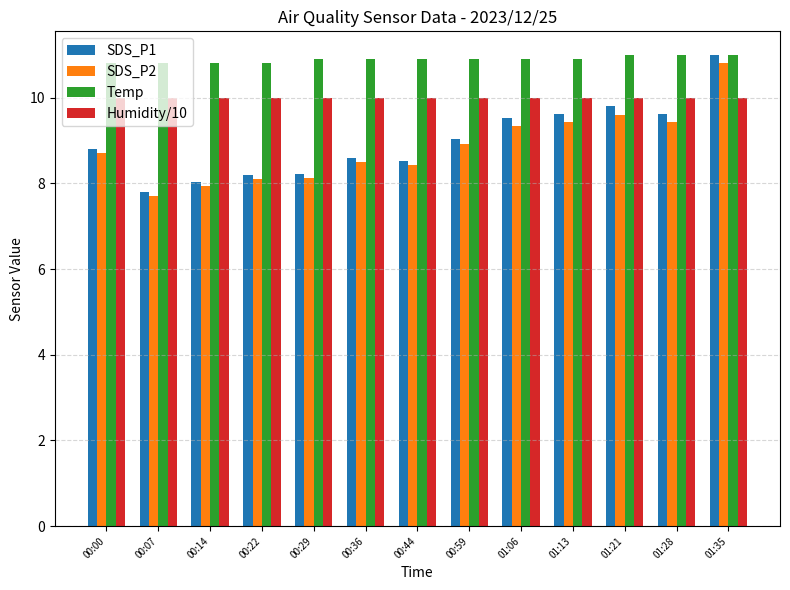

The Temp series shows 10.8 at 00:00. True or false?

True